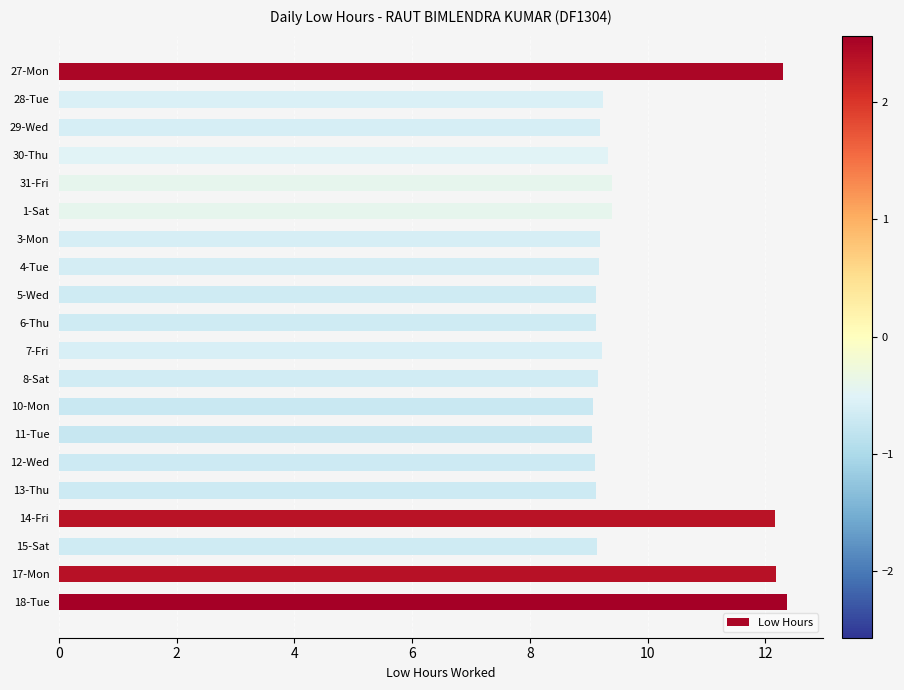

What is the maximum value shown in the chart?

12.4